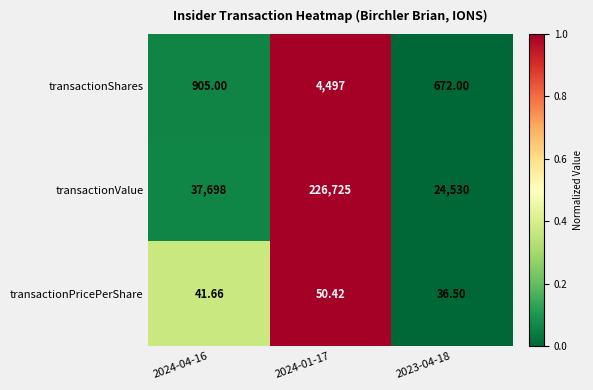

What is the total value across all series at 2024-01-17?

231272.4